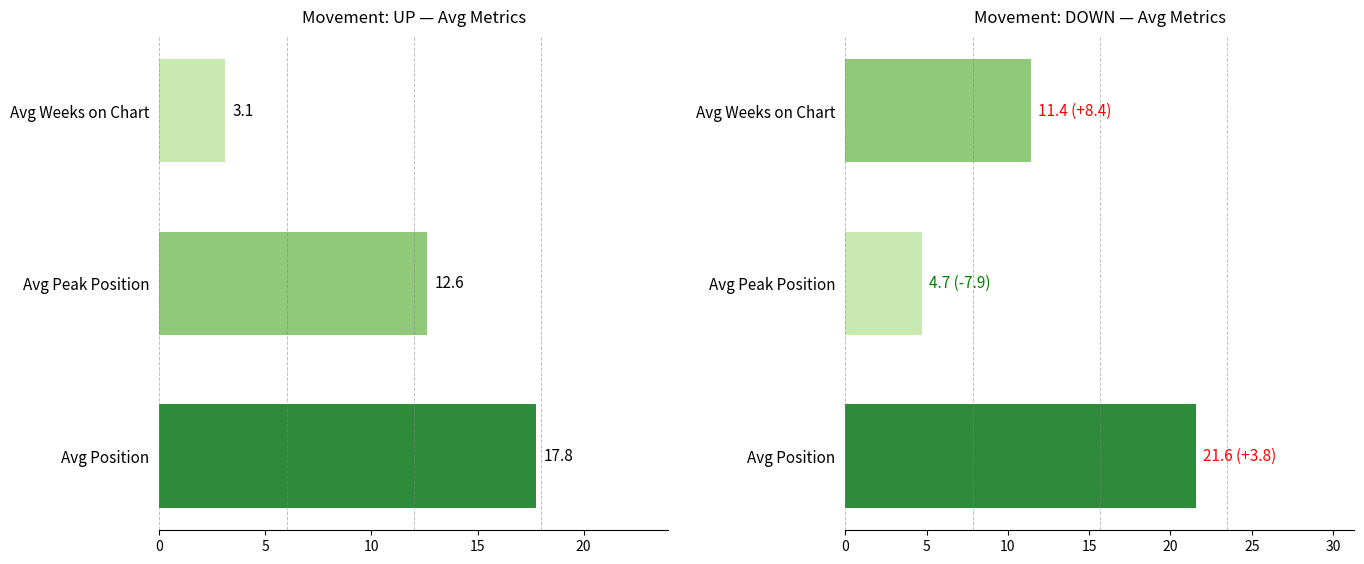

At how many categories does at least one series exceed 10?

3